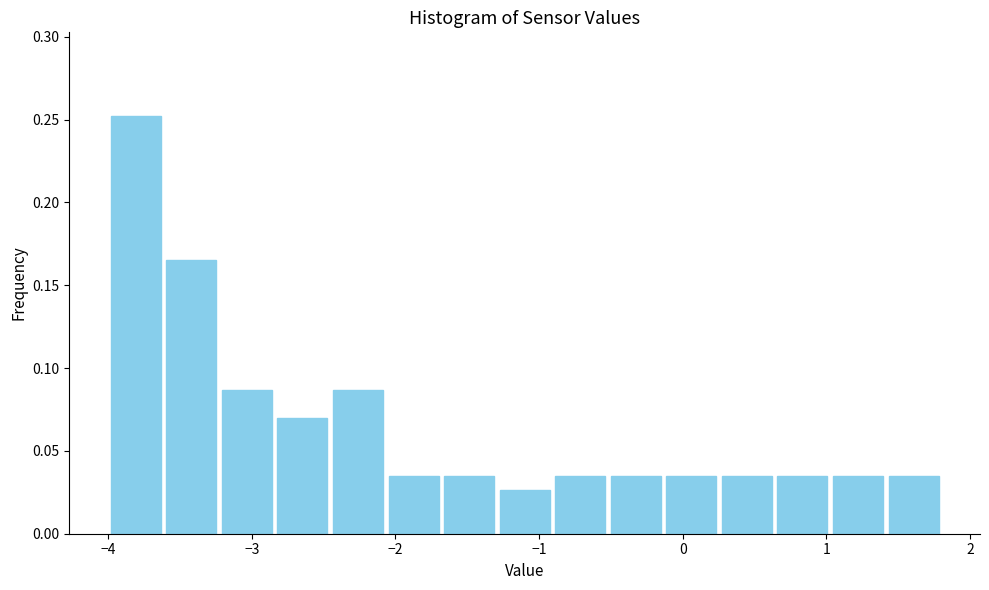

Around what value on the x-axis is the tallest bar? Give the approximate position of its centre, as read against the axis.

-3.8